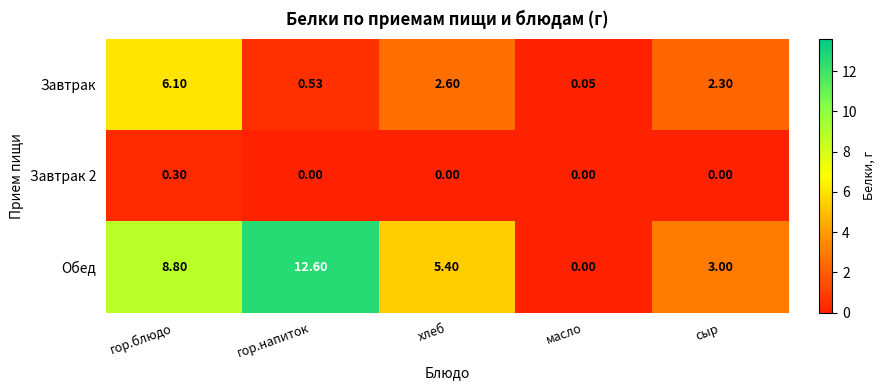

At which label does Обед reach its peak?

гор.напиток